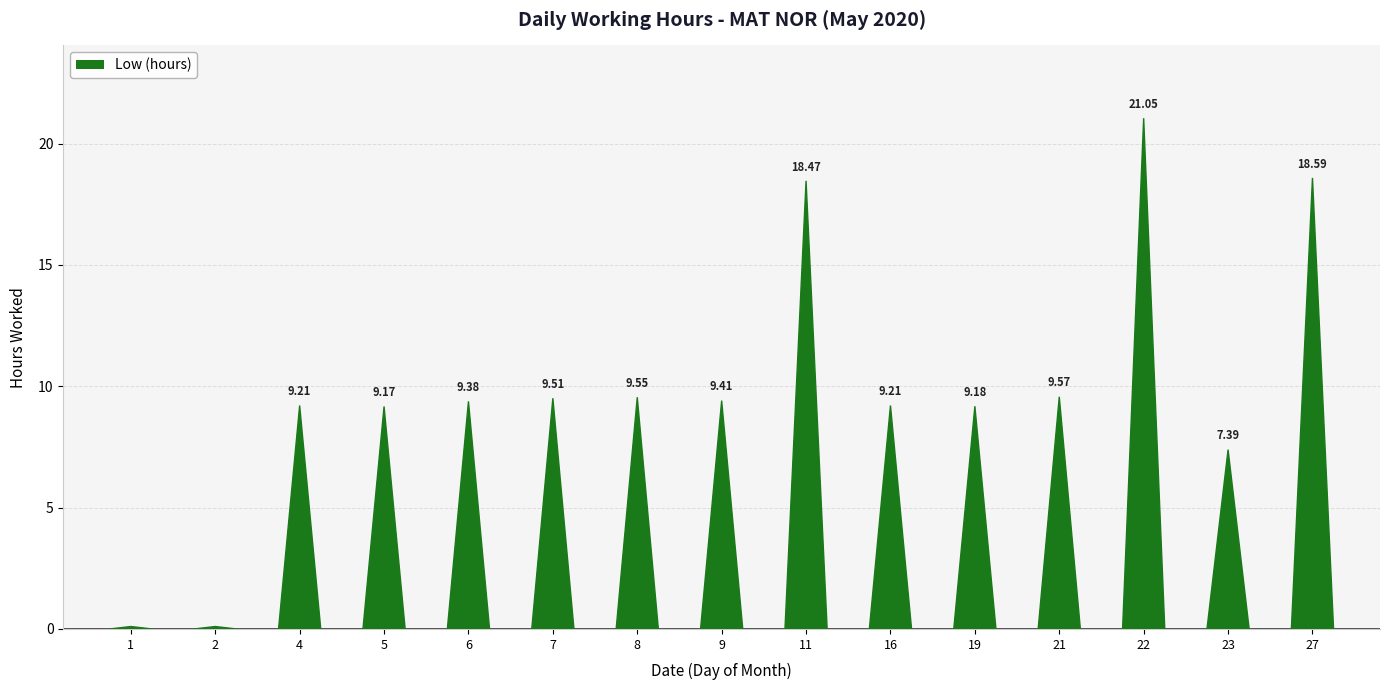

Is it true that the value at 6 is 5.0?

False